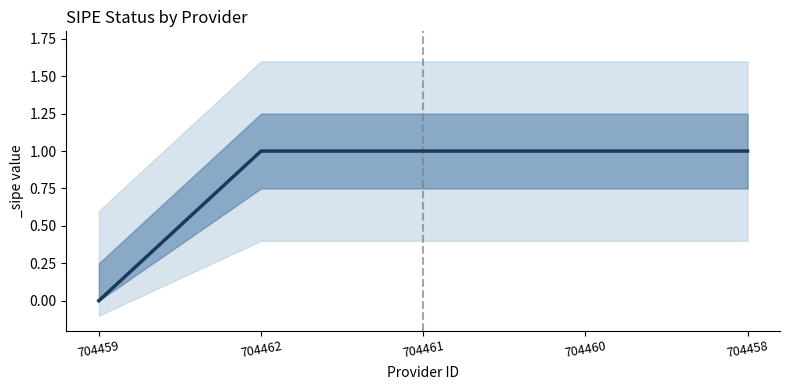

What is the greatest value displayed?

1